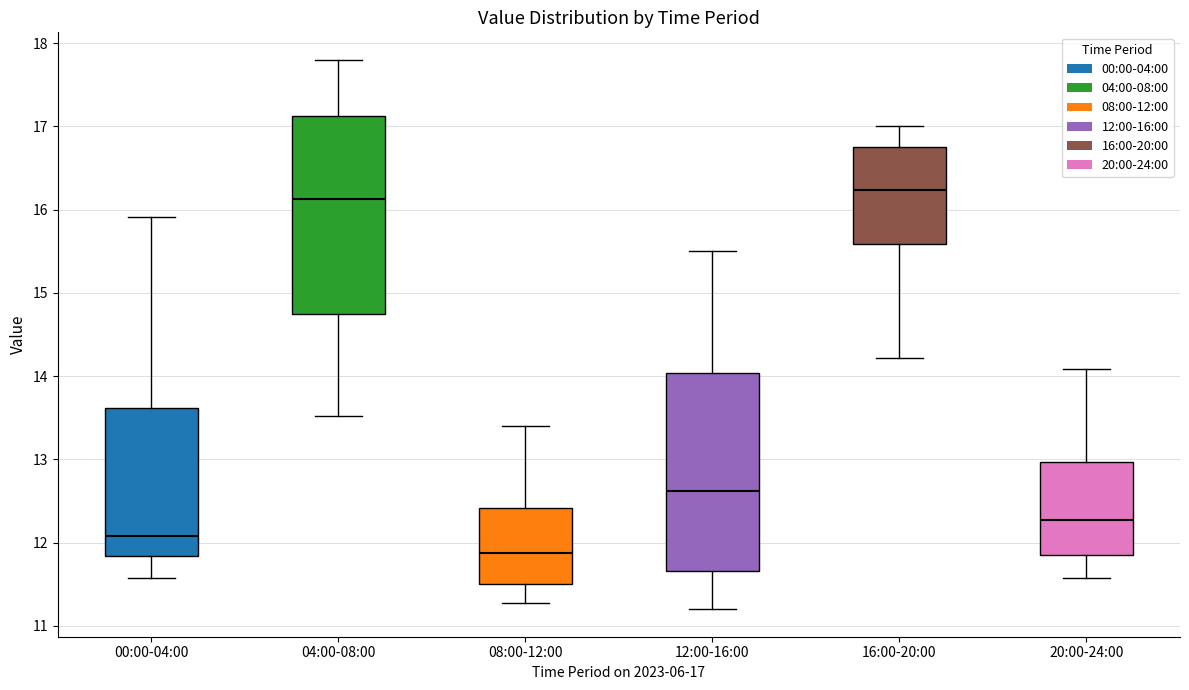

Reading left to right, transcribe this box plot: for each box, give where its median line is, the range the box spans, and where its two whiskers end, as read against the y-axis. The values are not printed on the chart, so give them approximately, as read against the axis.

00:00-04:00: median 12.1, box 11.8 to 13.6, whiskers 11.6 to 15.9
04:00-08:00: median 16.1, box 14.7 to 17.1, whiskers 13.5 to 17.8
08:00-12:00: median 11.9, box 11.5 to 12.4, whiskers 11.3 to 13.4
12:00-16:00: median 12.6, box 11.7 to 14.0, whiskers 11.2 to 15.5
16:00-20:00: median 16.2, box 15.6 to 16.8, whiskers 14.2 to 17.0
20:00-24:00: median 12.3, box 11.9 to 13.0, whiskers 11.6 to 14.1